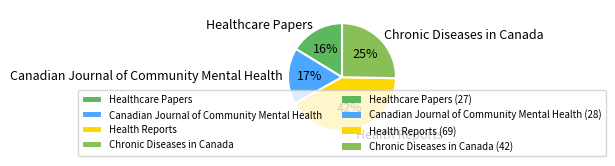

To the nearest percent, what percentage of the pie is Healthcare Papers?

16%